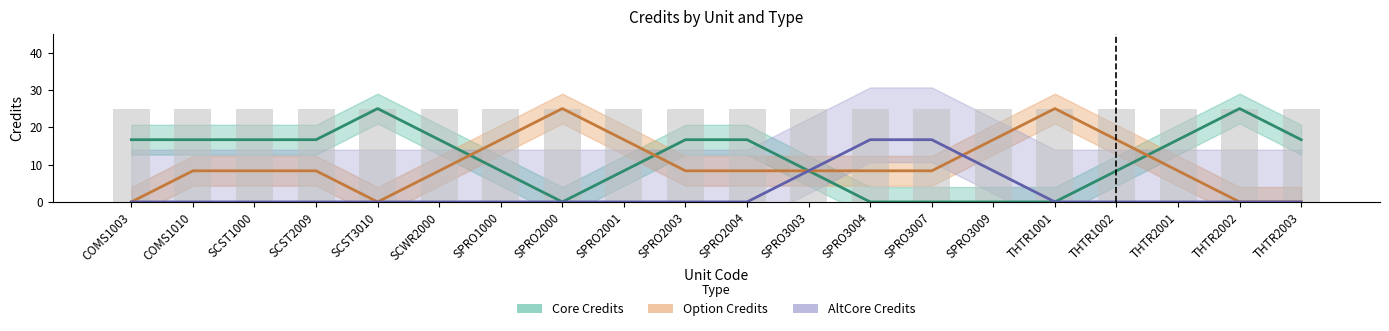

What is the total value across all series at SPRO3009?

25